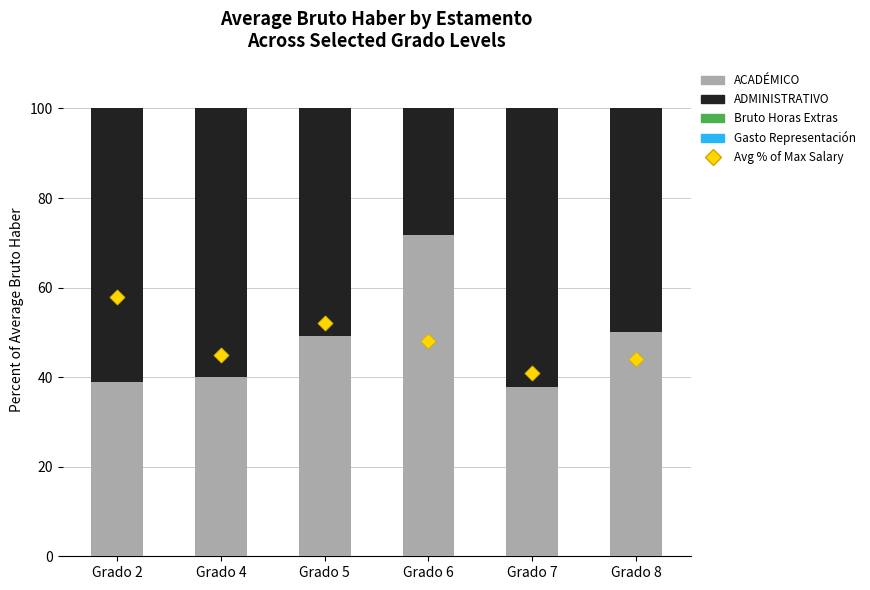

Which series has the largest Y range (max minus min)?

ACADÉMICO